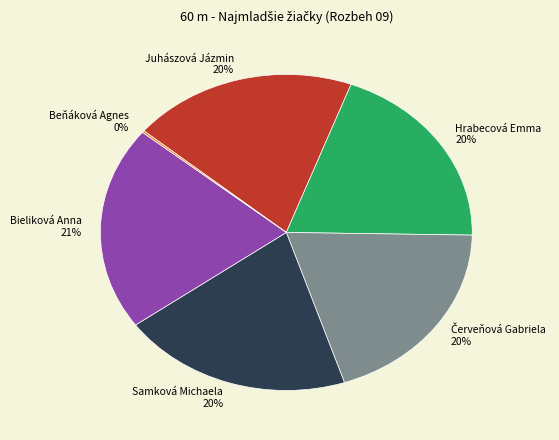

The Bieliková Anna slice represents 11% of the pie. True or false?

False